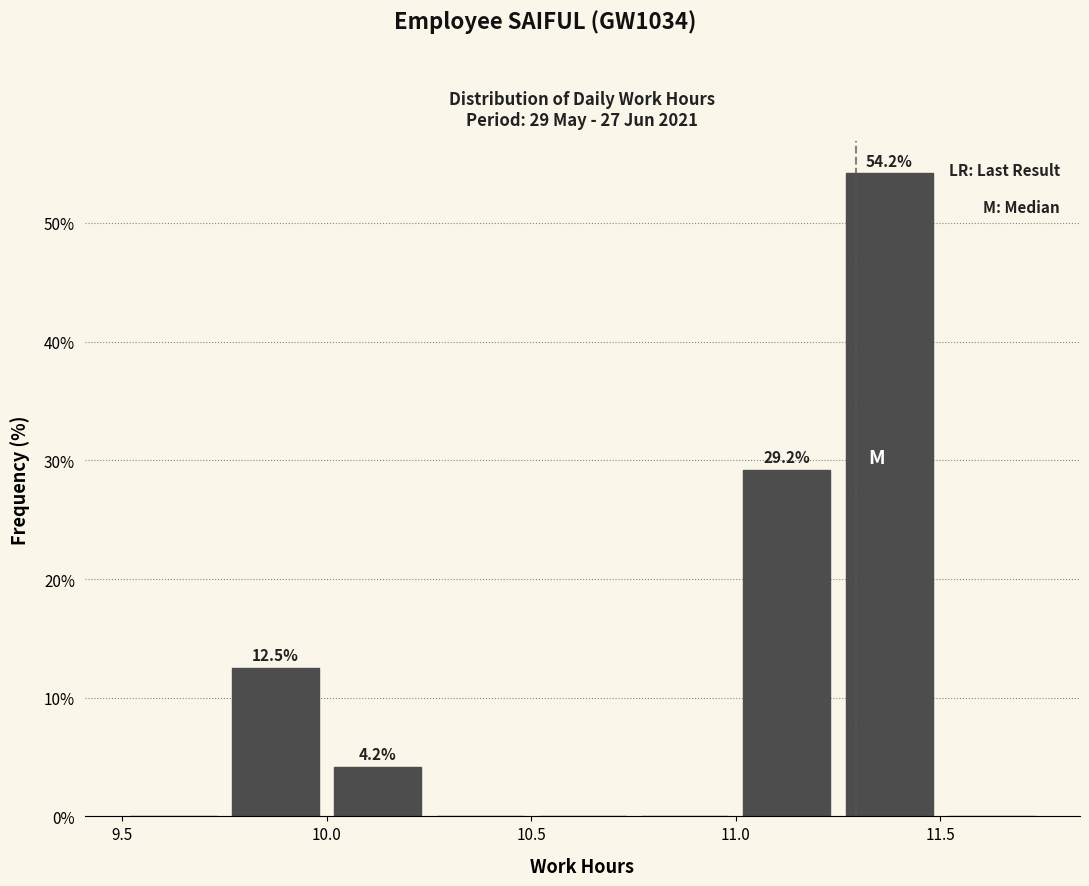

Over which range of the x-axis is the bar tallest?

11.25 to 11.50